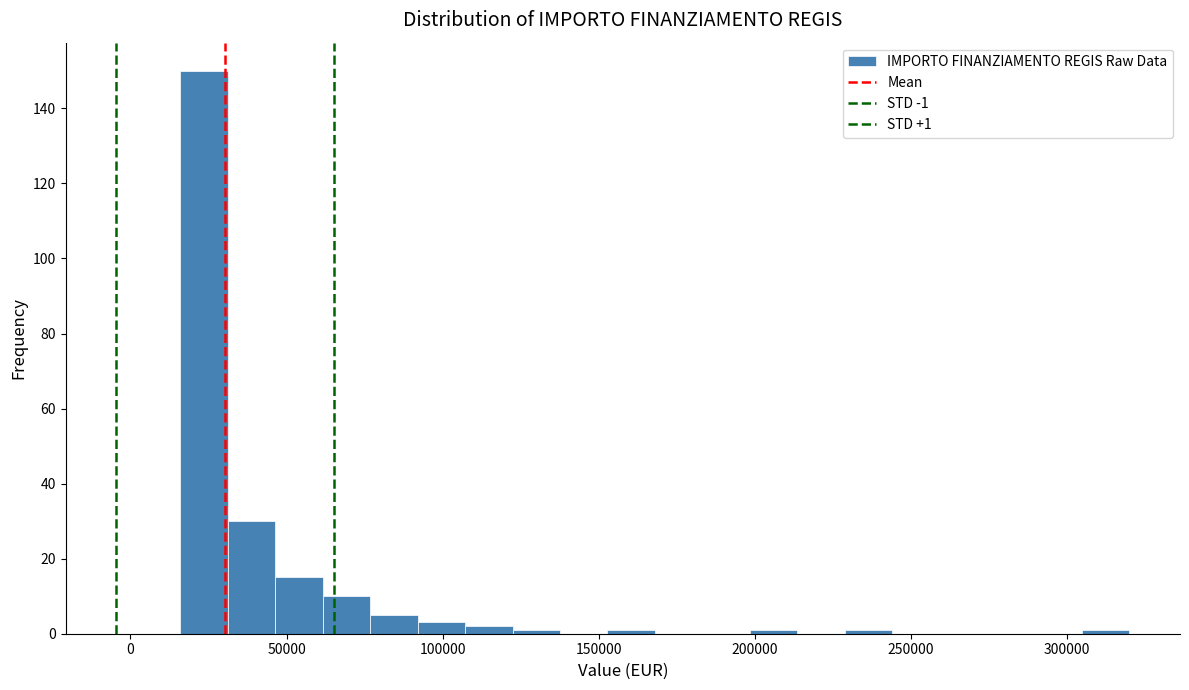

Around what value on the x-axis is the tallest bar? Give the approximate position of its centre, as read against the axis.

25000